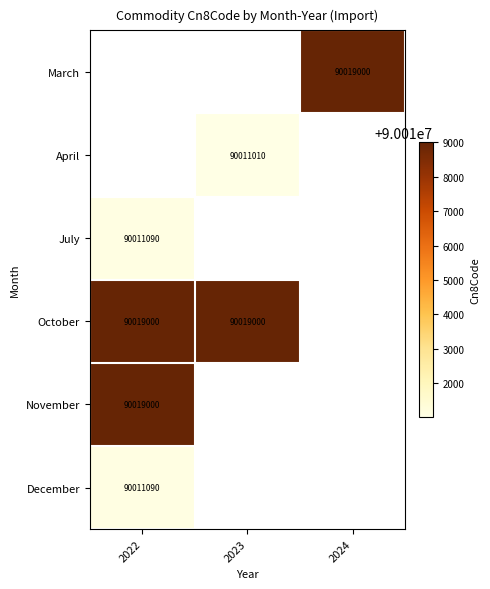

True or false: March has a value of 143487325 at 2024.

False